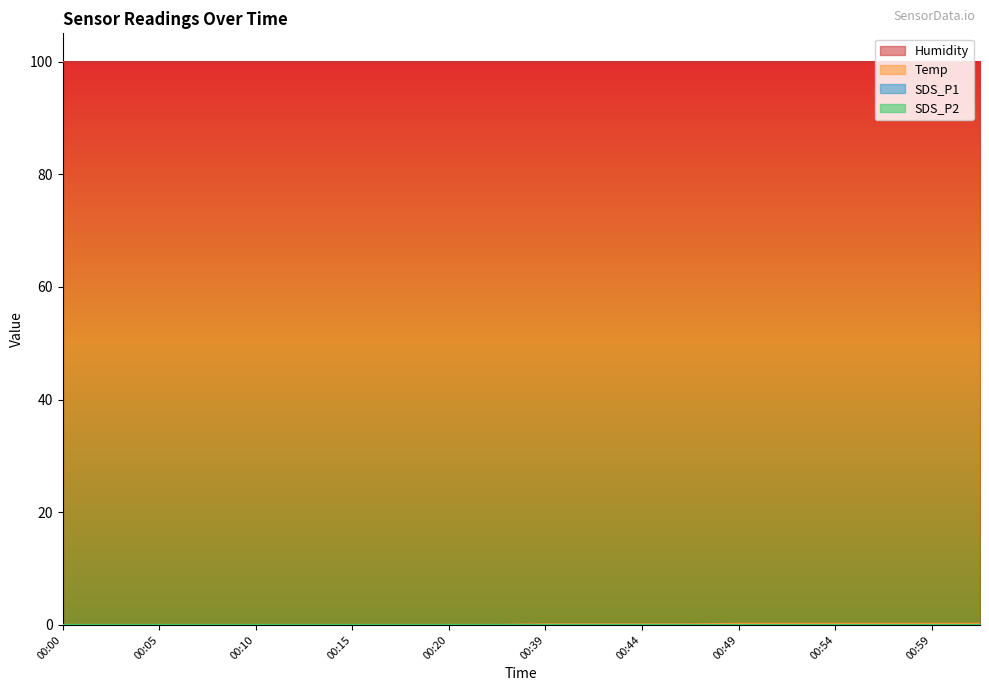

Reading left to right, extract all data points from this chart.

Humidity: 99.9	99.9	99.9	99.9	99.9	99.9	99.9	99.9	99.9	99.9	99.9	99.9	99.9	99.9	99.9	99.9	99.9	99.9	99.9	99.9
Temp: 0.0	0.0	0.0	0.0	0.0	0.0	0.0	0.0	0.0	0.0	0.1	0.1	0.1	0.1	0.2	0.2	0.2	0.2	0.2	0.2
SDS_P1: 0.0	0.0	0.0	0.0	0.0	0.0	0.0	0.0	0.0	0.0	0.0	0.0	0.0	0.0	0.0	0.0	0.0	0.0	0.0	0.0
SDS_P2: 0.0	0.0	0.0	0.0	0.0	0.0	0.0	0.0	0.0	0.0	0.0	0.0	0.0	0.0	0.0	0.0	0.0	0.0	0.0	0.0